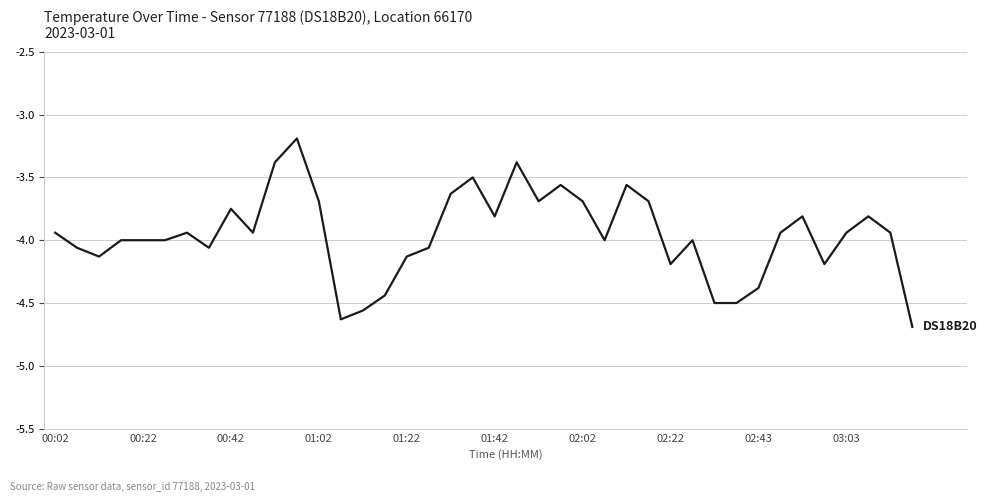

How many categories are shown in the chart?

40